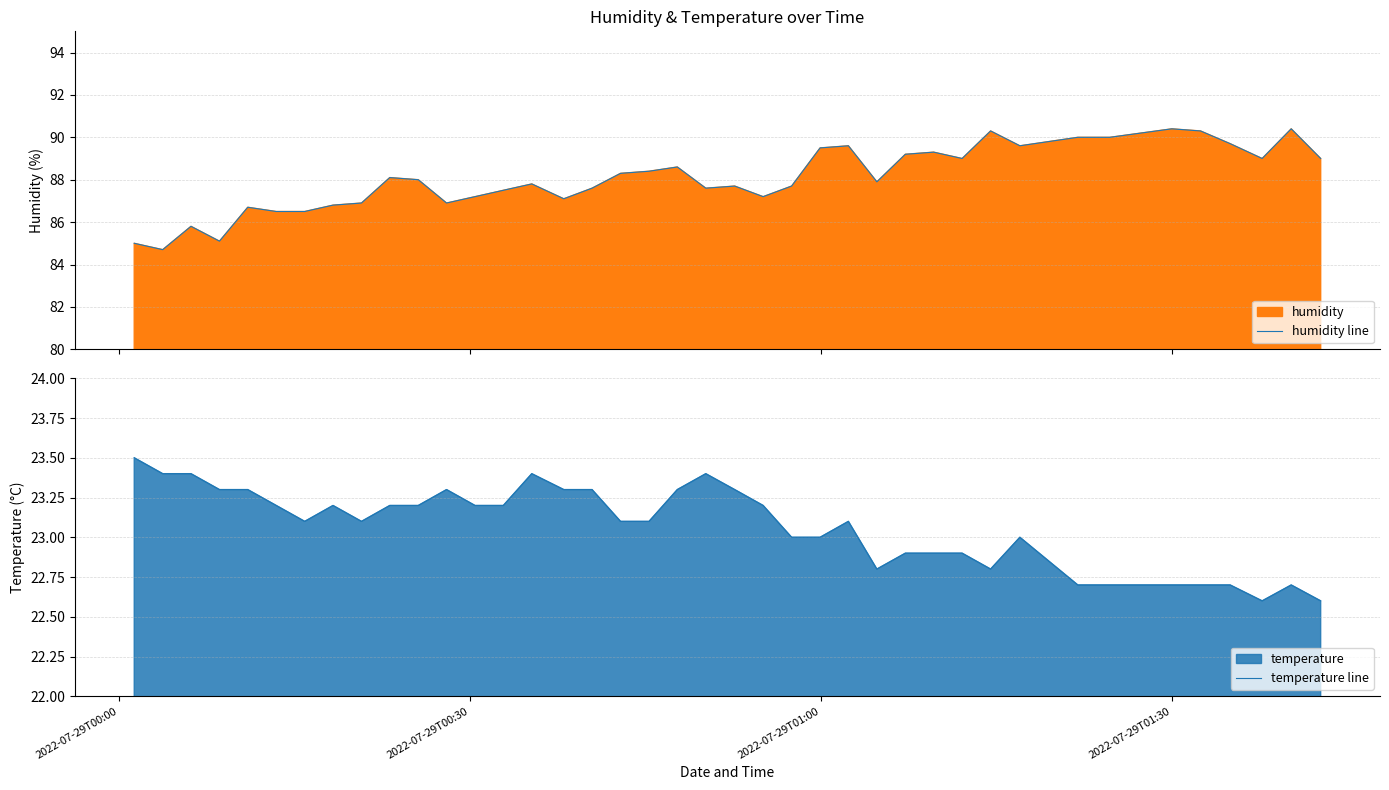

What is the minimum value for humidity line?

84.7